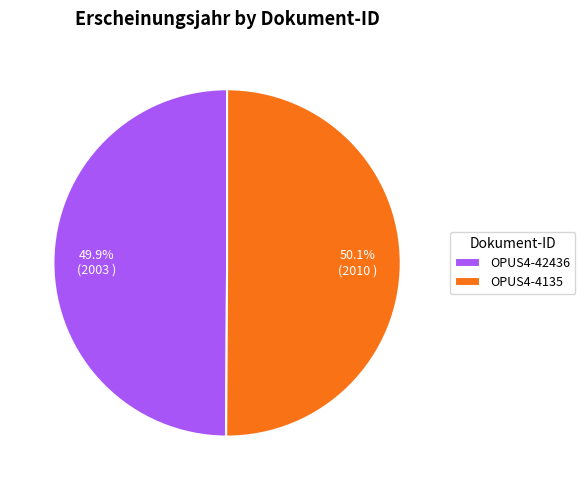

How many segments does this pie chart have?

2